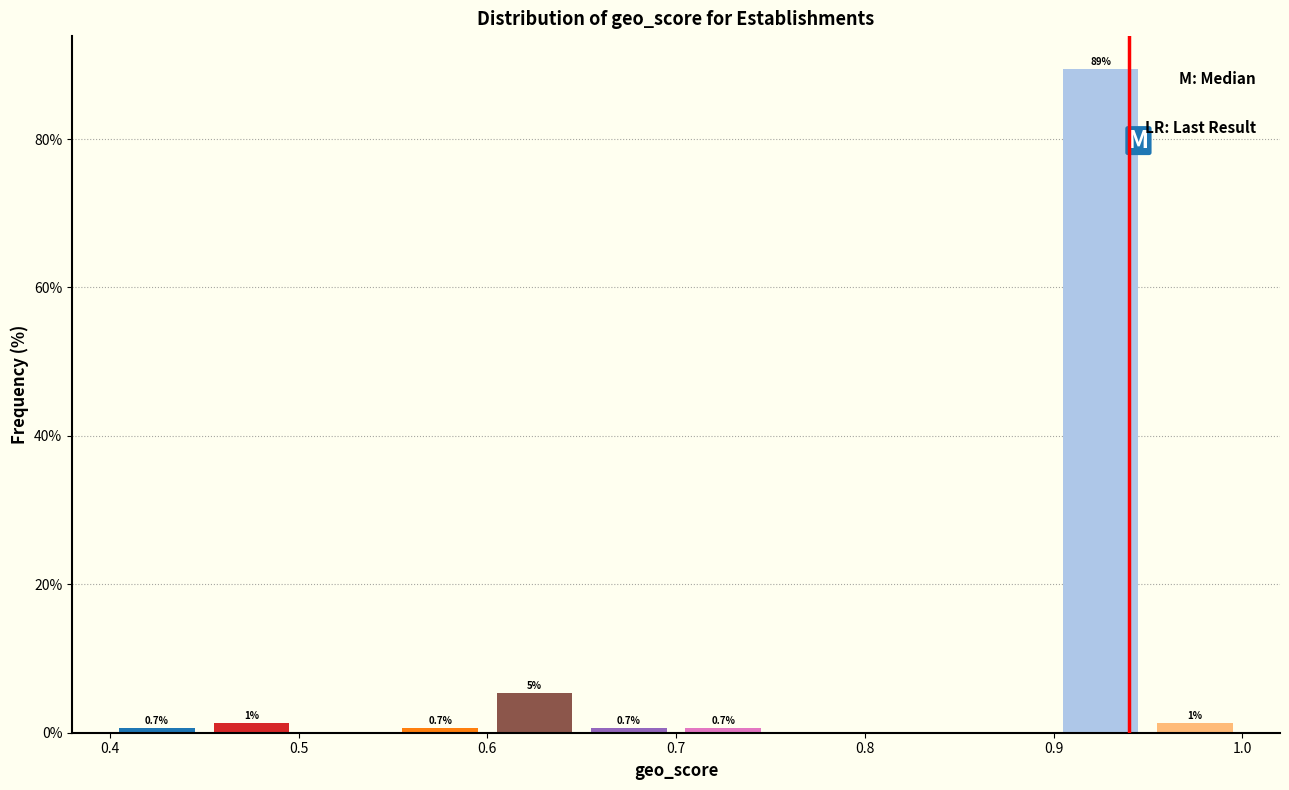

Over which range of the x-axis is the bar tallest?

0.90 to 0.95